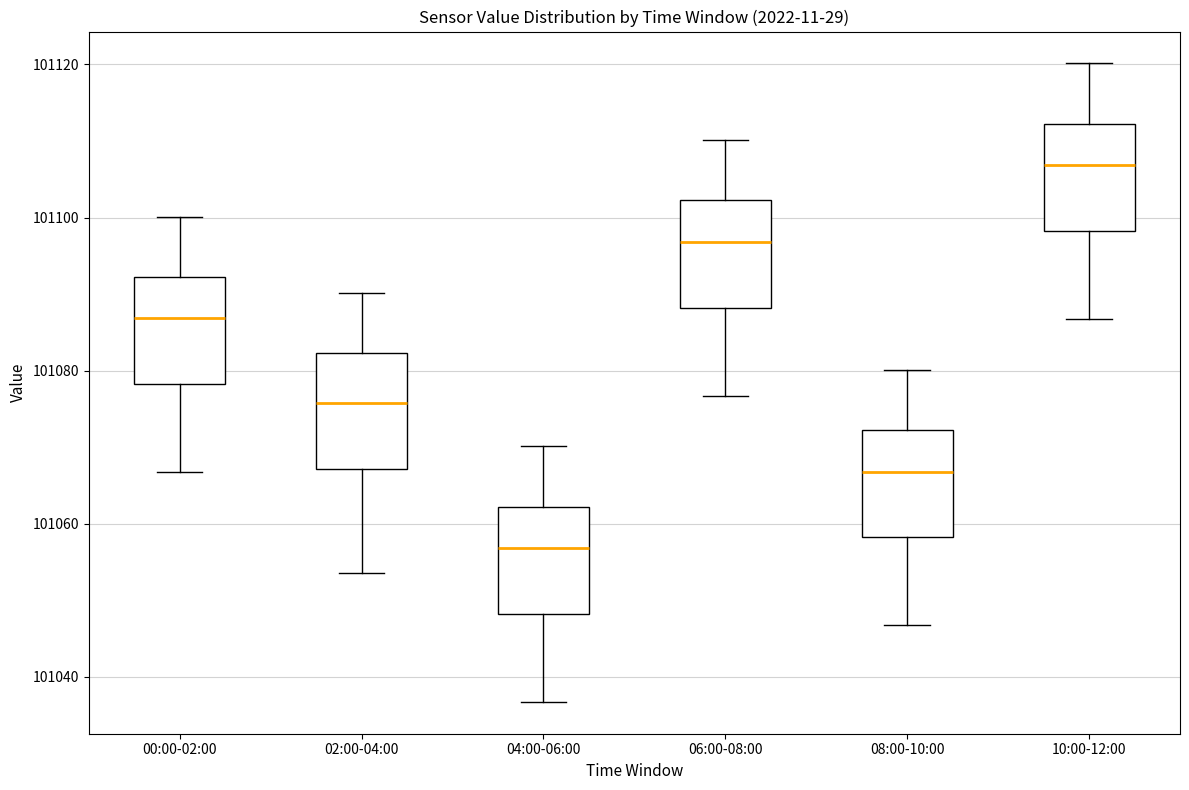

Reading left to right, transcribe this box plot: for each box, give where its median line is, the range the box spans, and where its two whiskers end, as read against the y-axis. The values are not printed on the chart, so give them approximately, as read against the axis.

00:00-02:00: median 101086, box 101078 to 101092, whiskers 101066 to 101100
02:00-04:00: median 101076, box 101068 to 101082, whiskers 101054 to 101090
04:00-06:00: median 101056, box 101048 to 101062, whiskers 101036 to 101070
06:00-08:00: median 101096, box 101088 to 101102, whiskers 101076 to 101110
08:00-10:00: median 101066, box 101058 to 101072, whiskers 101046 to 101080
10:00-12:00: median 101106, box 101098 to 101112, whiskers 101086 to 101120